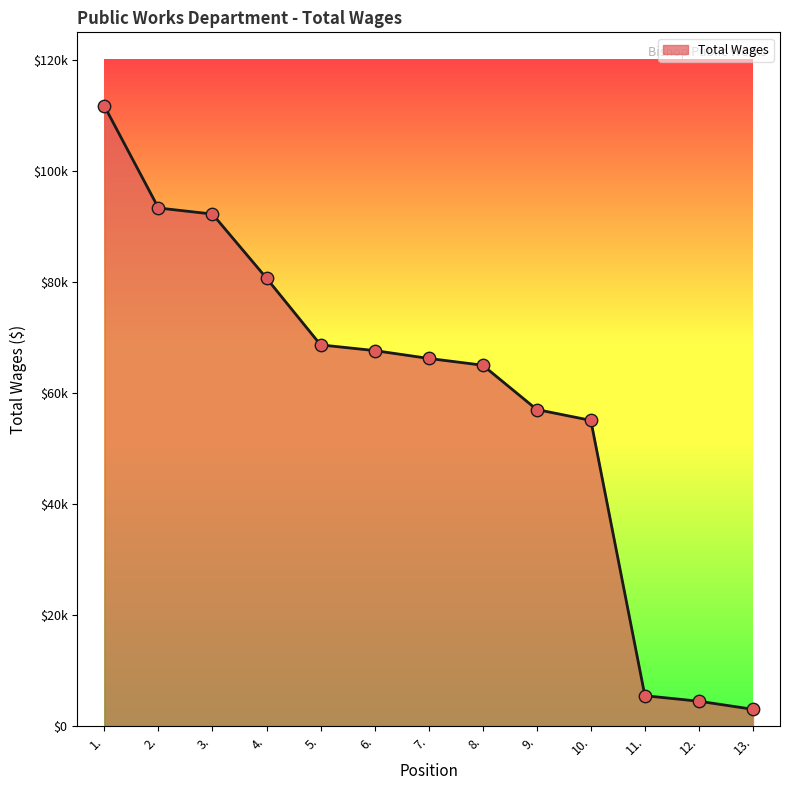

Which has a higher value, 10. or 1.?

1.